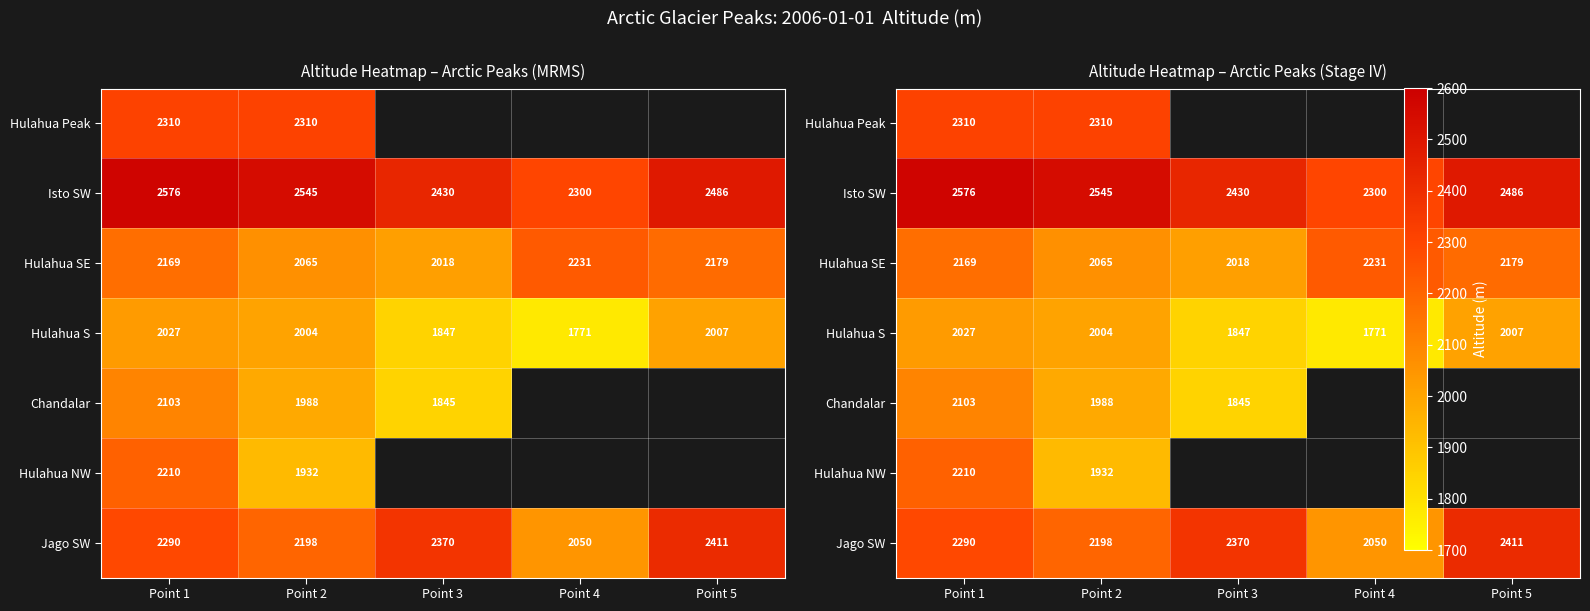

At which category is the sum across all series the highest?

Point 1